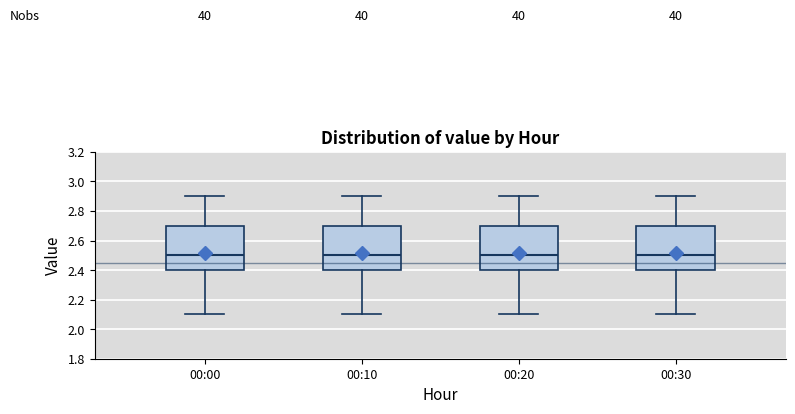

Reading left to right, read every box against the y-axis: the position of its median line, the range the box covers, and the ends of its whiskers. The values are not printed on the chart, so give them approximately, as read against the axis.

00:00: median 2.5, box 2.4 to 2.7, whiskers 2.1 to 2.9
00:10: median 2.5, box 2.4 to 2.7, whiskers 2.1 to 2.9
00:20: median 2.5, box 2.4 to 2.7, whiskers 2.1 to 2.9
00:30: median 2.5, box 2.4 to 2.7, whiskers 2.1 to 2.9